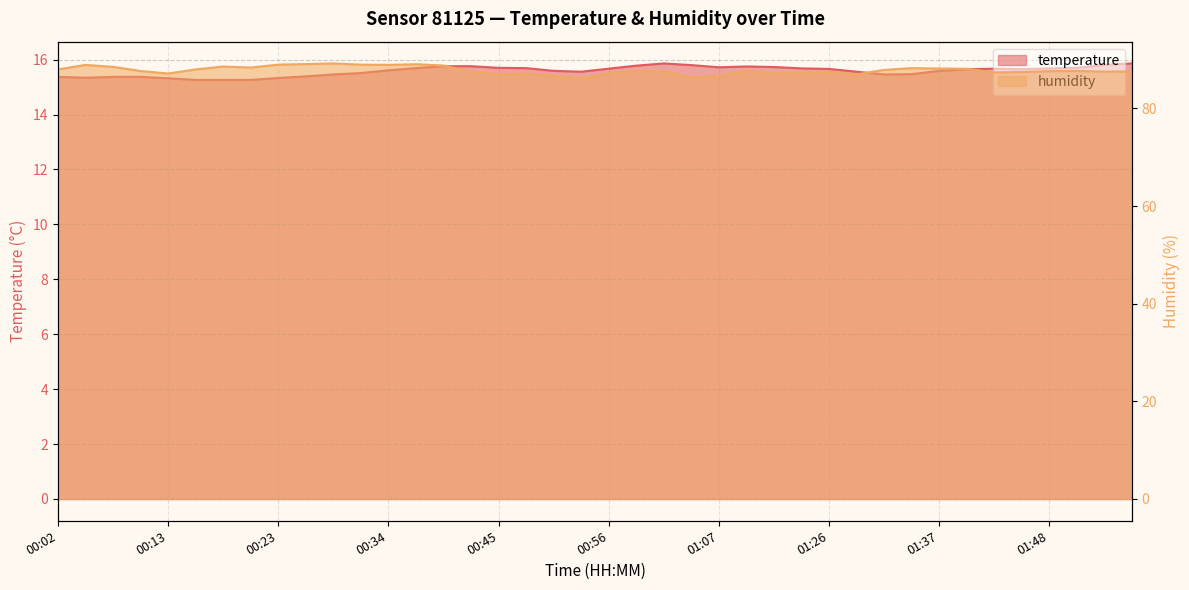

Is the value of temperature at 00:26 greater than the value of humidity at 00:45?

No